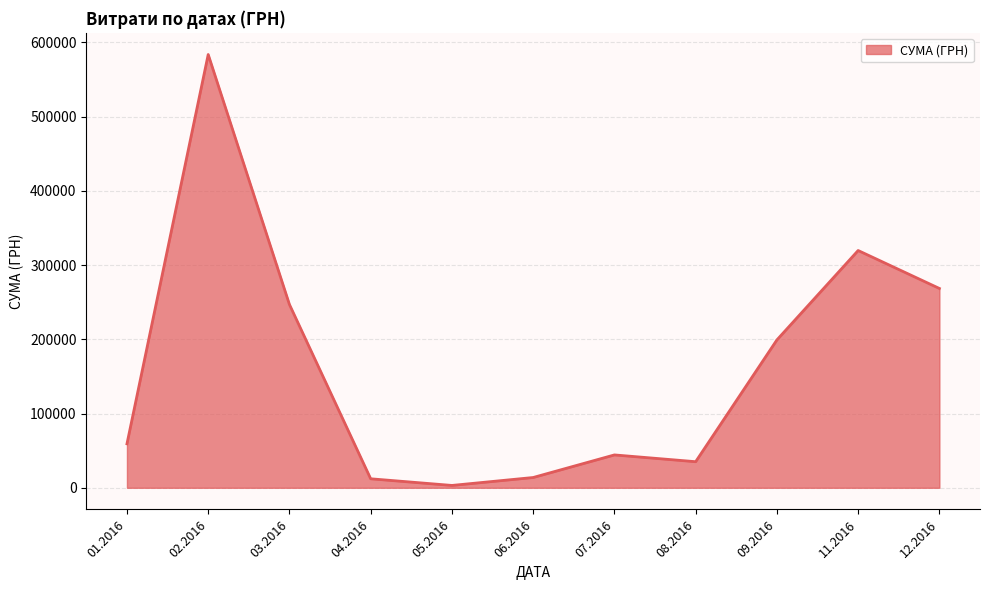

The value at 01.2016 is 59222.9. True or false?

True